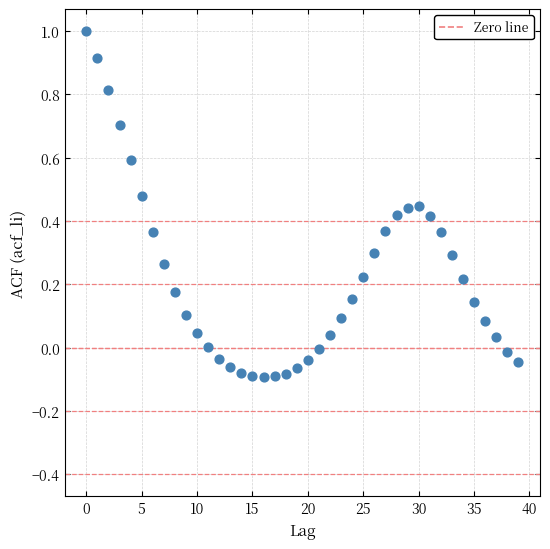

What is the range of Y values (max minus min)?

1.1